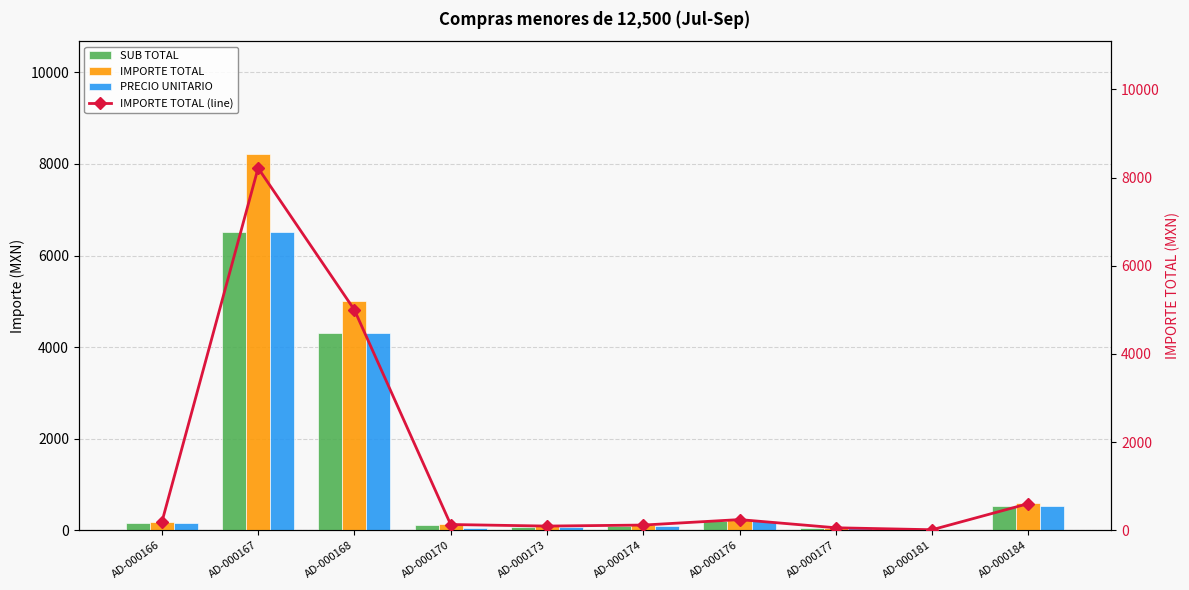

Read the IMPORTE TOTAL (line) value at AD-000177.

59.5